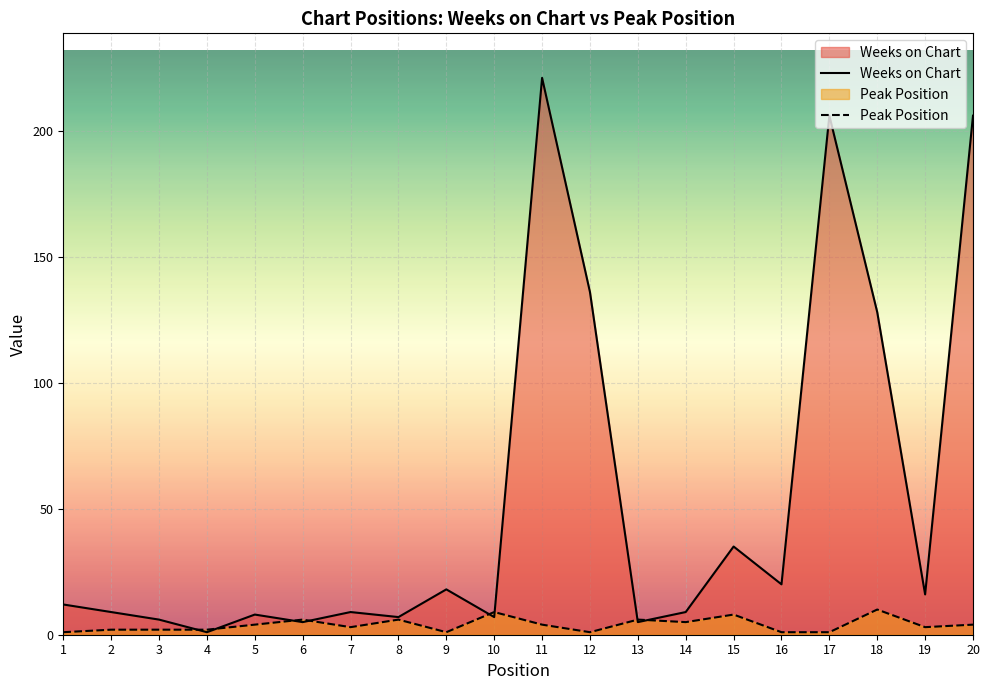

What is the spread (max minus min) of values at 6?

1